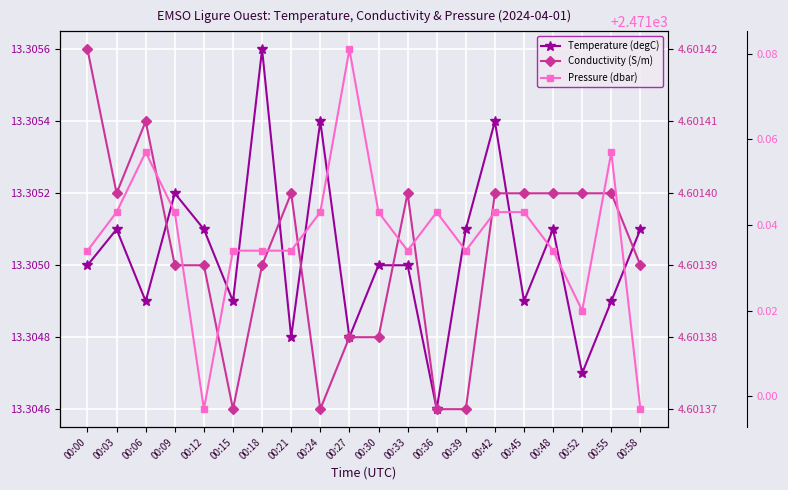

True or false: Pressure (dbar) and Temperature (degC) intersect in this chart.

False